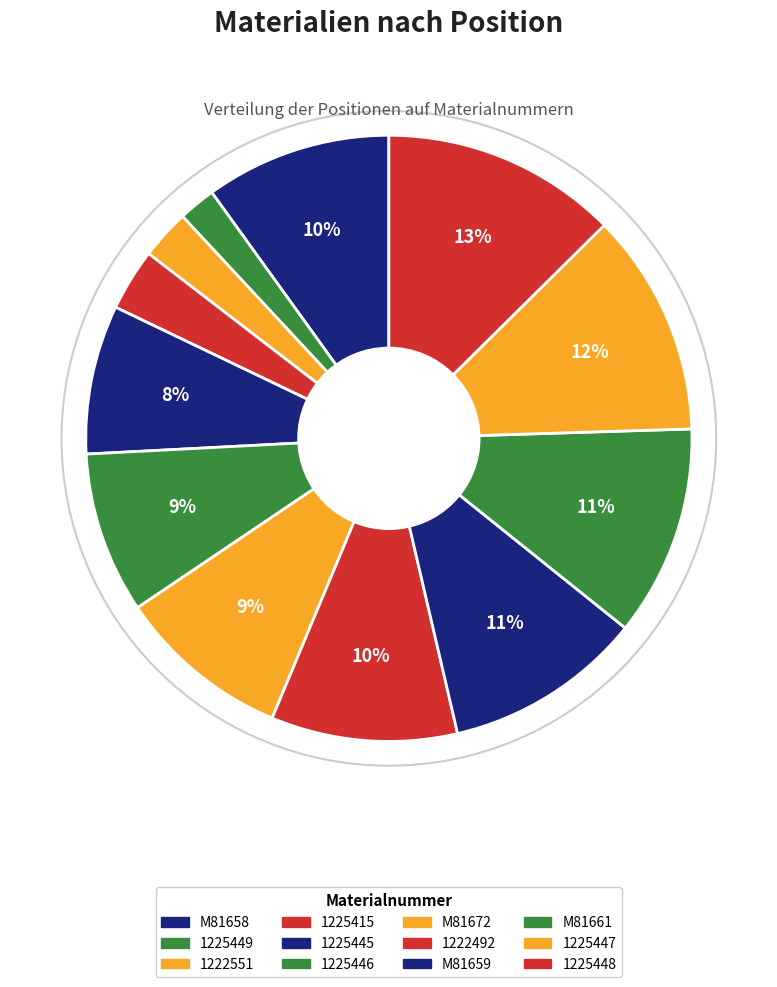

Count the number of slices in the pie.

12